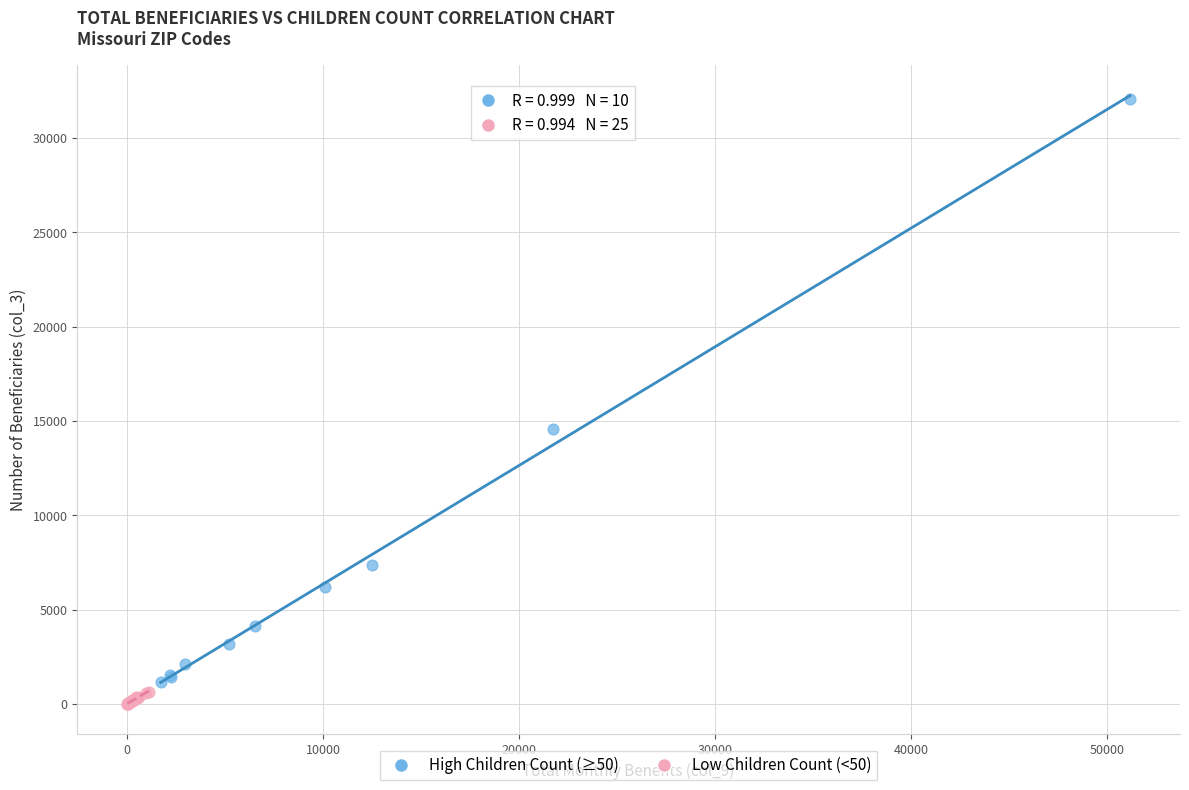

Which series has the widest spread of Y values?

High Children Count (≥50)